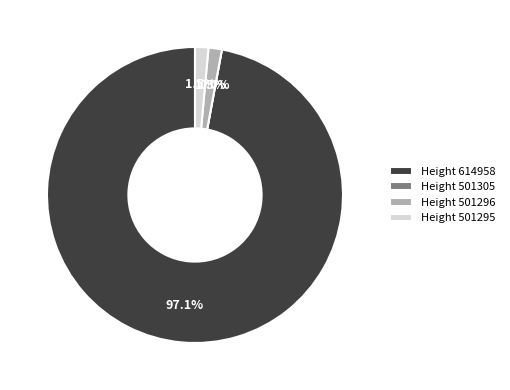

True or false: 501296 accounts for 1% of the total.

True